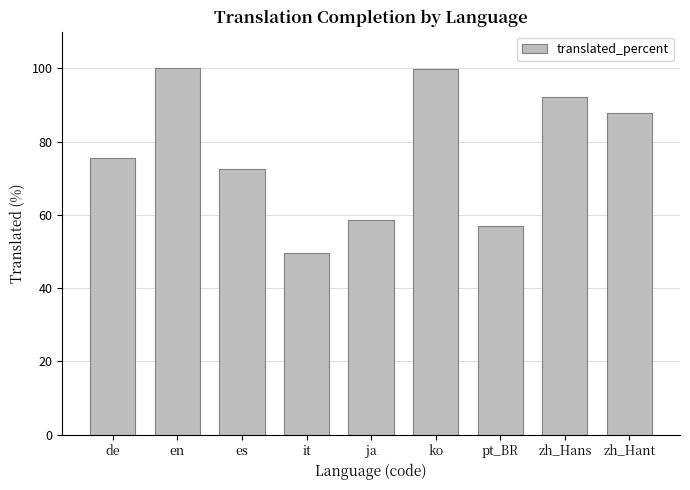

What is the greatest value displayed?

100.0